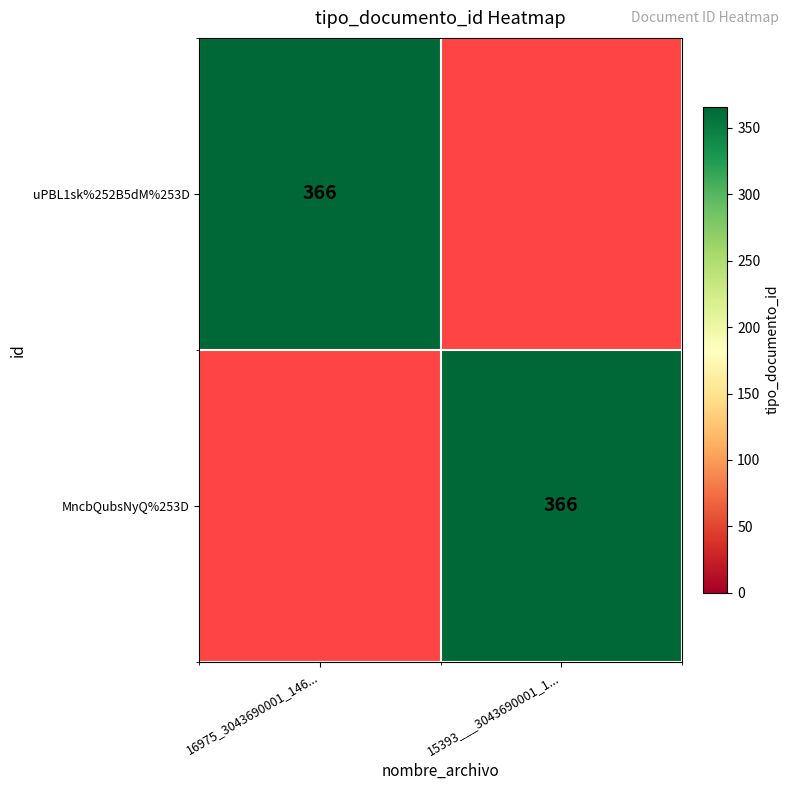

True or false: MncbQubsNyQ%253D has a value of 366 at 15393___3043690001_1....

True